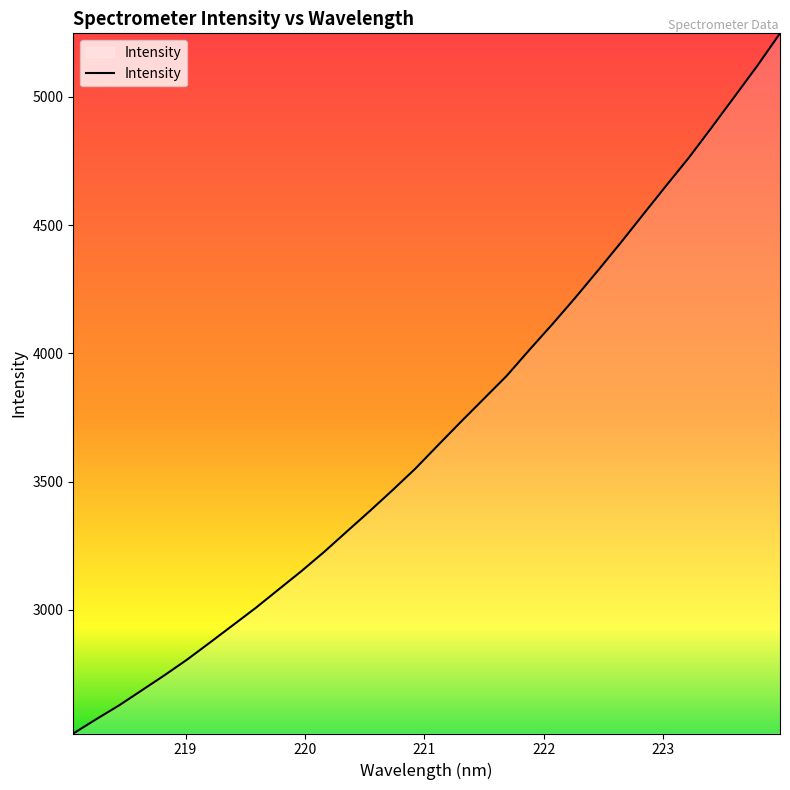

Reading left to right, extract all data points from this chart.

2517.9	2573.4	2627.1	2686.1	2745.2	2806.9	2873.3	2940.6	3008.0	3079.7	3151.1	3226.3	3306.2	3385.7	3467.1	3551.1	3642.9	3733.8	3823.0	3912.2	4013.9	4113.1	4215.7	4322.2	4430.5	4542.5	4653.6	4763.1	4880.8	5000.6	5120.7	5247.8